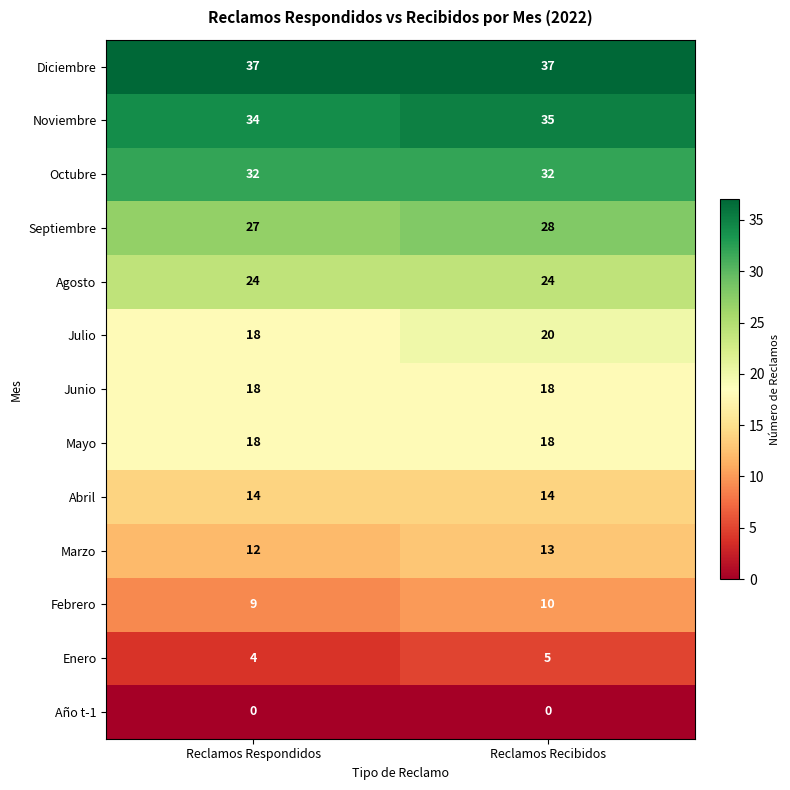

What is the average value of the Junio series?

18